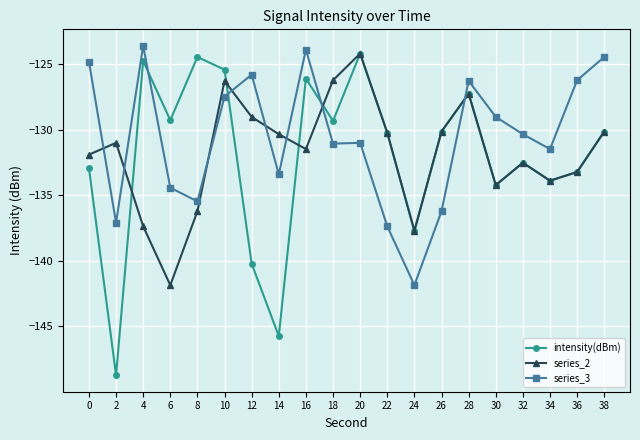

The value of series_3 at 36 is -126.2. True or false?

True